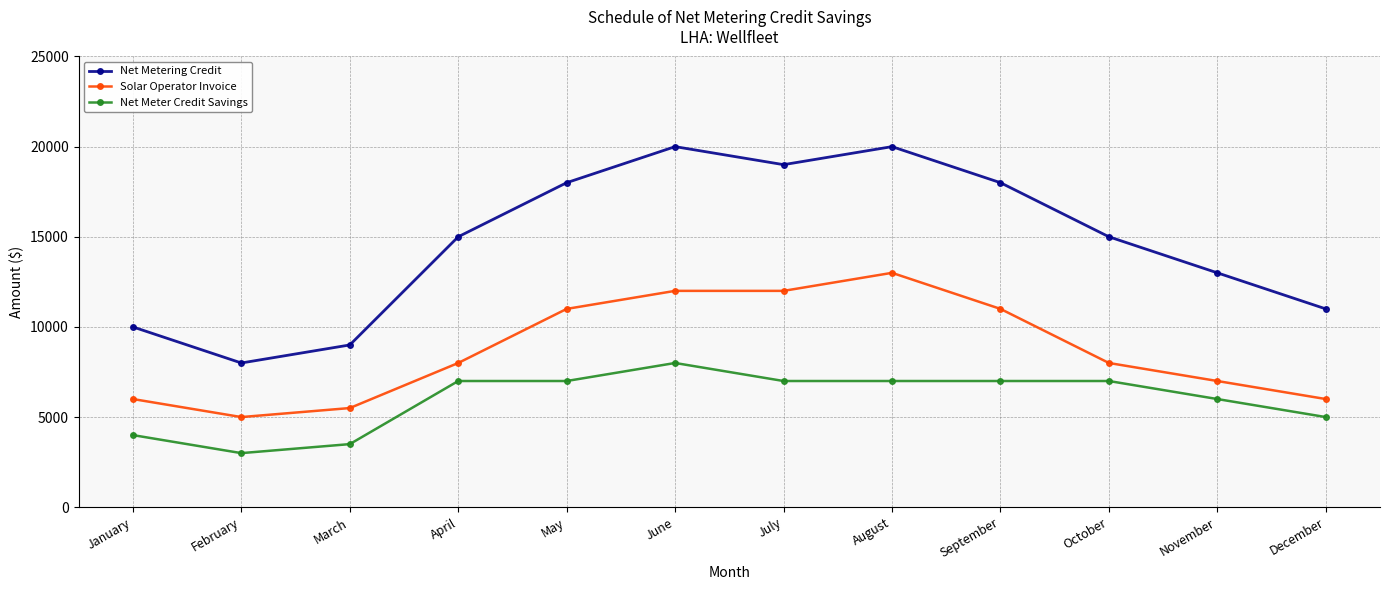

What is the highest value of the Net Metering Credit series?

20000